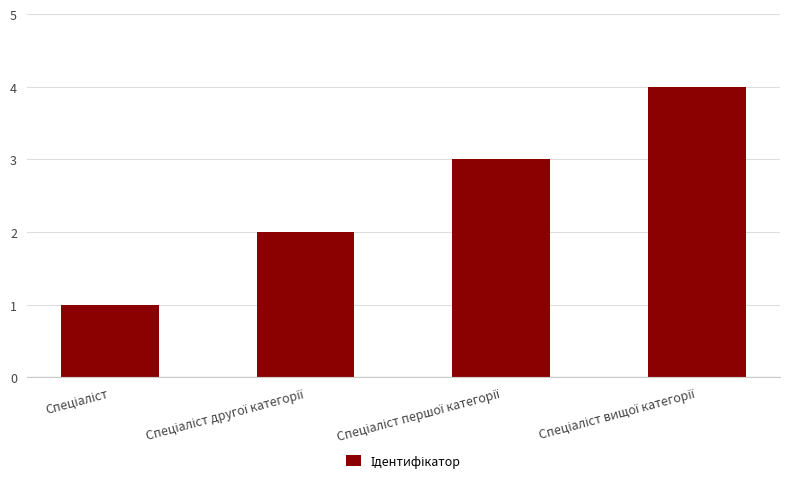

What is the difference between the second highest and second lowest values?

1